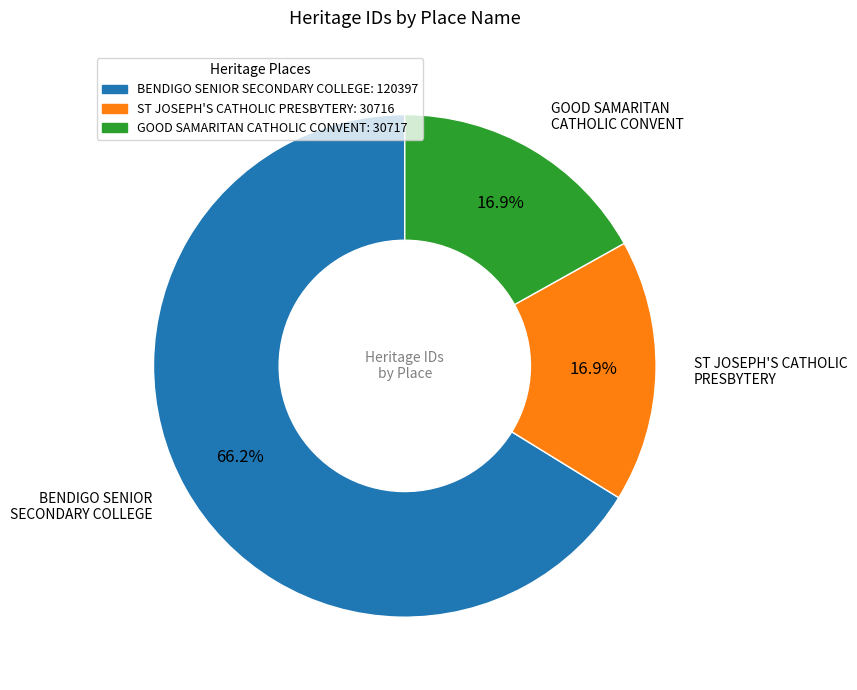

True or false: ST JOSEPH'S CATHOLIC PRESBYTERY accounts for 17% of the total.

True